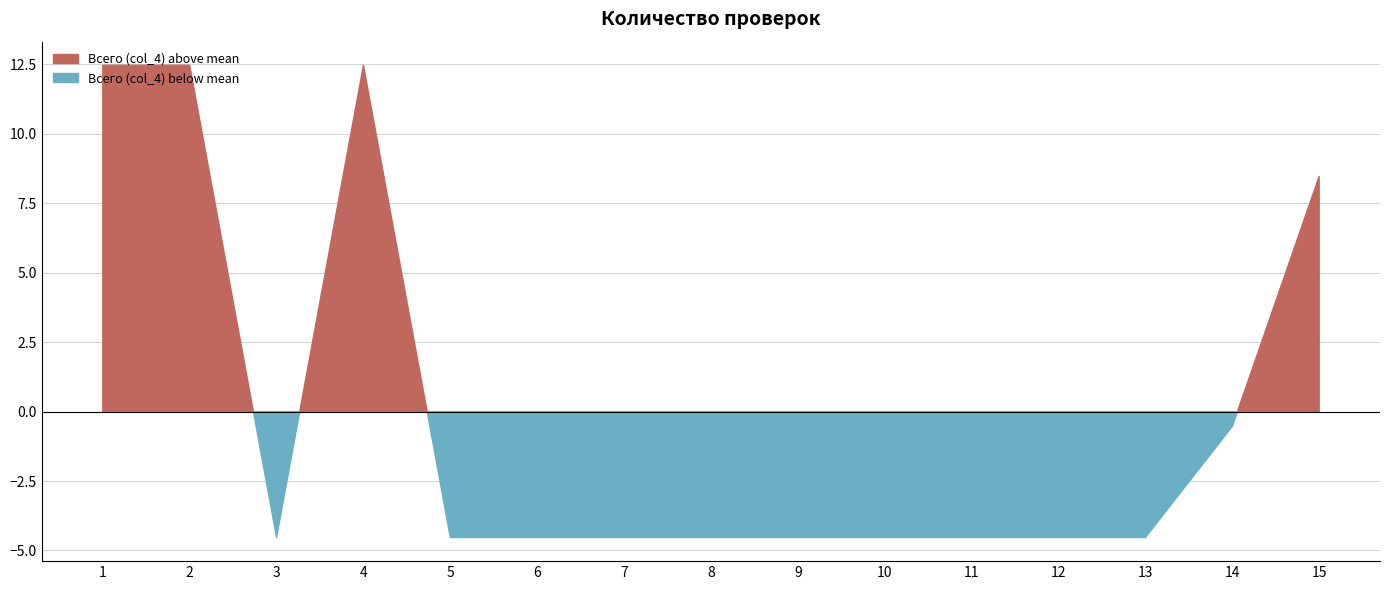

Which label corresponds to the smallest value in the chart?

3